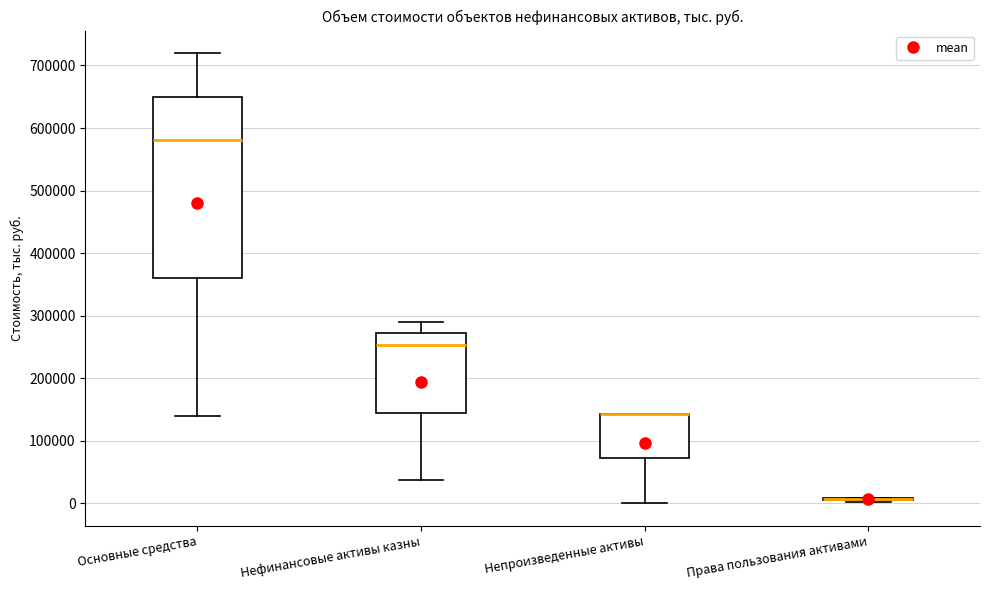

Where does the median line of the box for Нефинансовые активы казны sit on the y-axis? The values are not printed on the chart, so give them approximately, as read against the axis.

250000